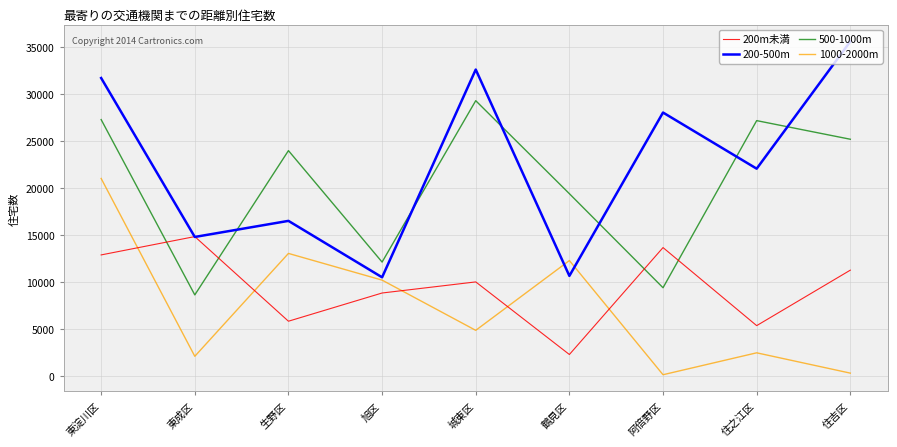

What is the difference between the second highest and second lowest values in the 1000-2000m series?

12730